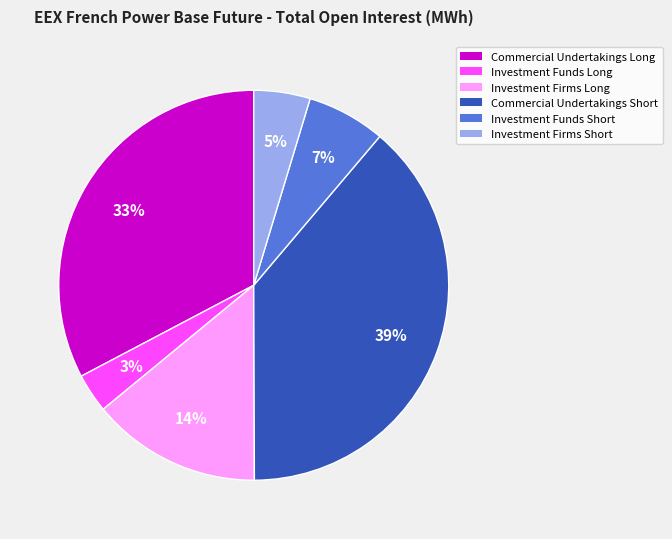

True or false: Investment Firms Long accounts for 43% of the total.

False